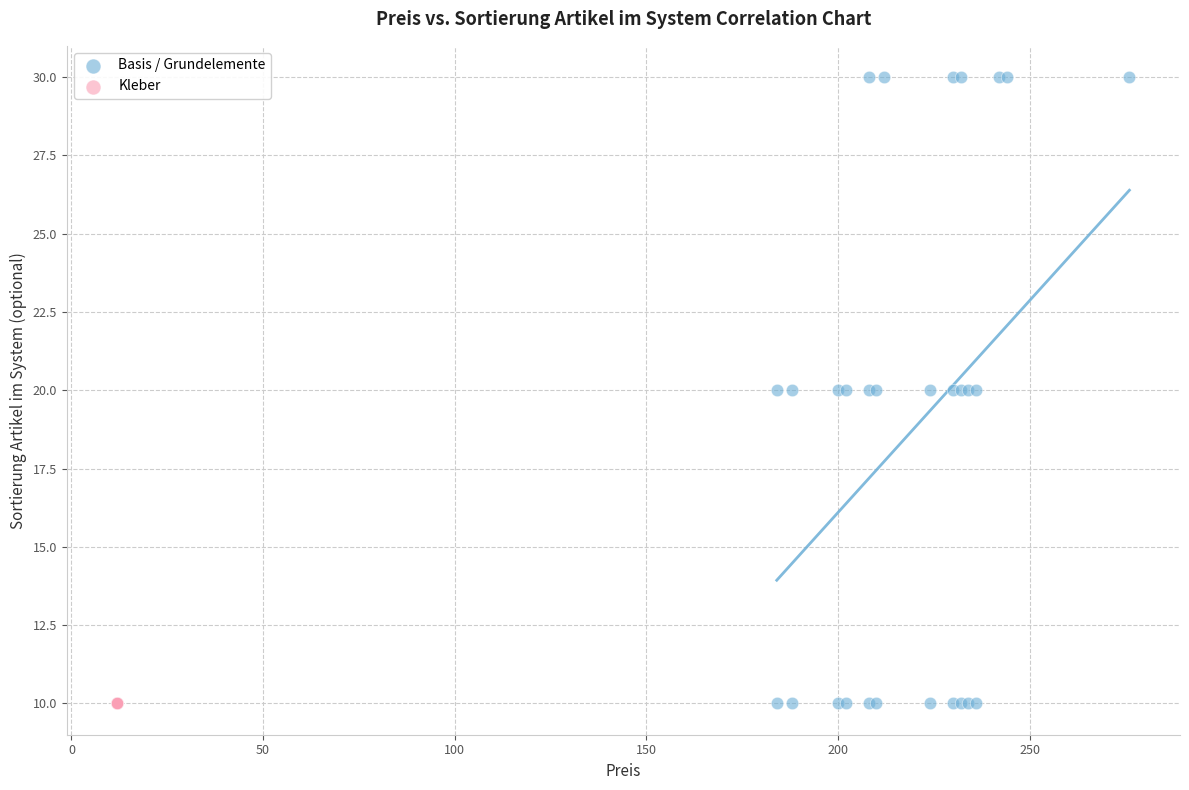

Which series contains the highest Y value?

Basis / Grundelemente